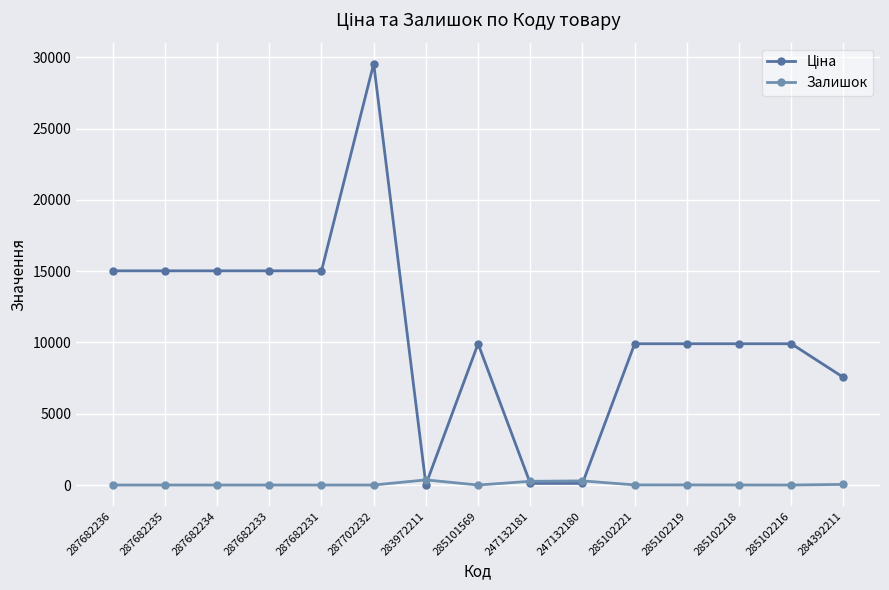

At which category is the sum across all series the highest?

287702232